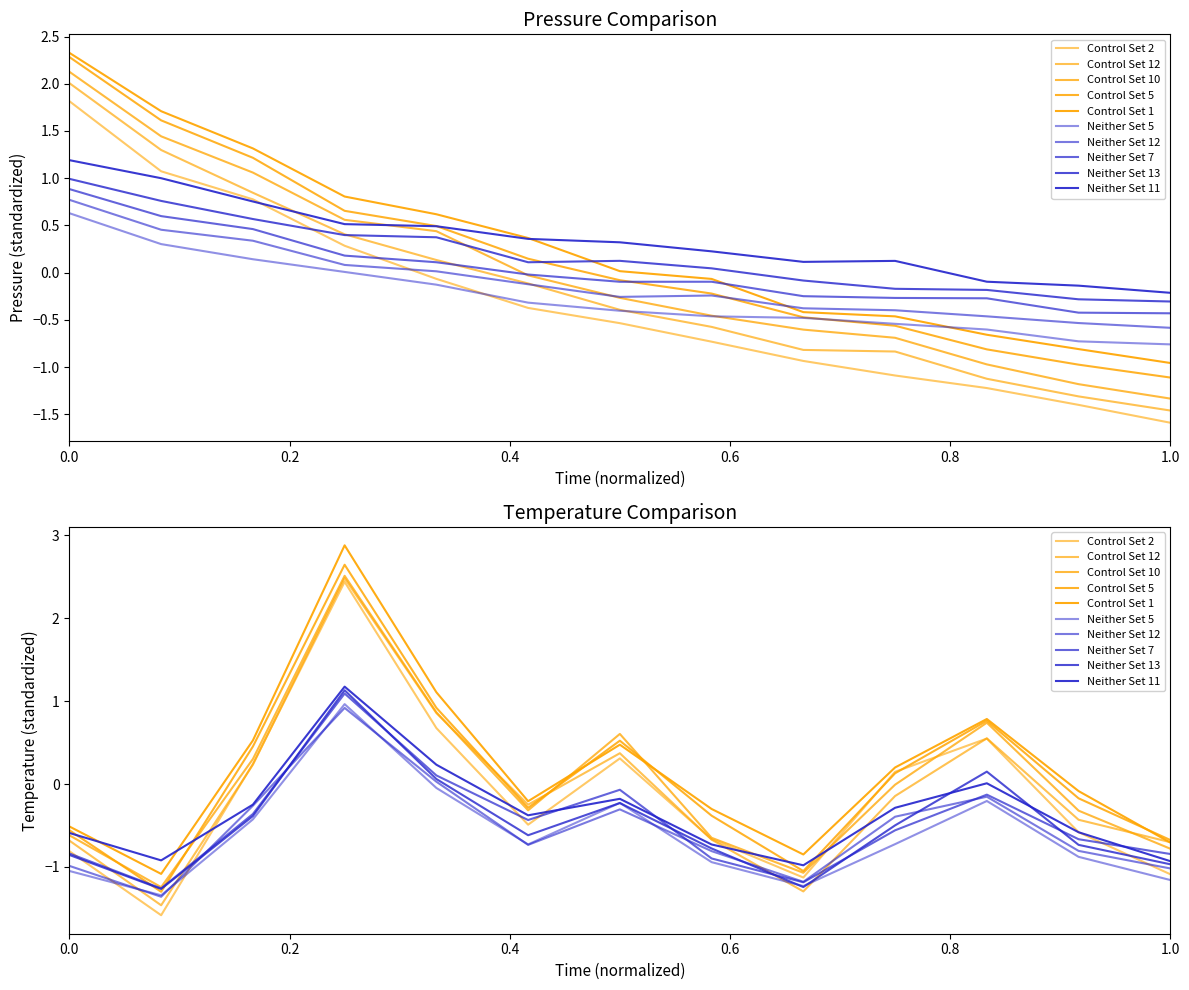

How many negative values does the temperature series have?

7